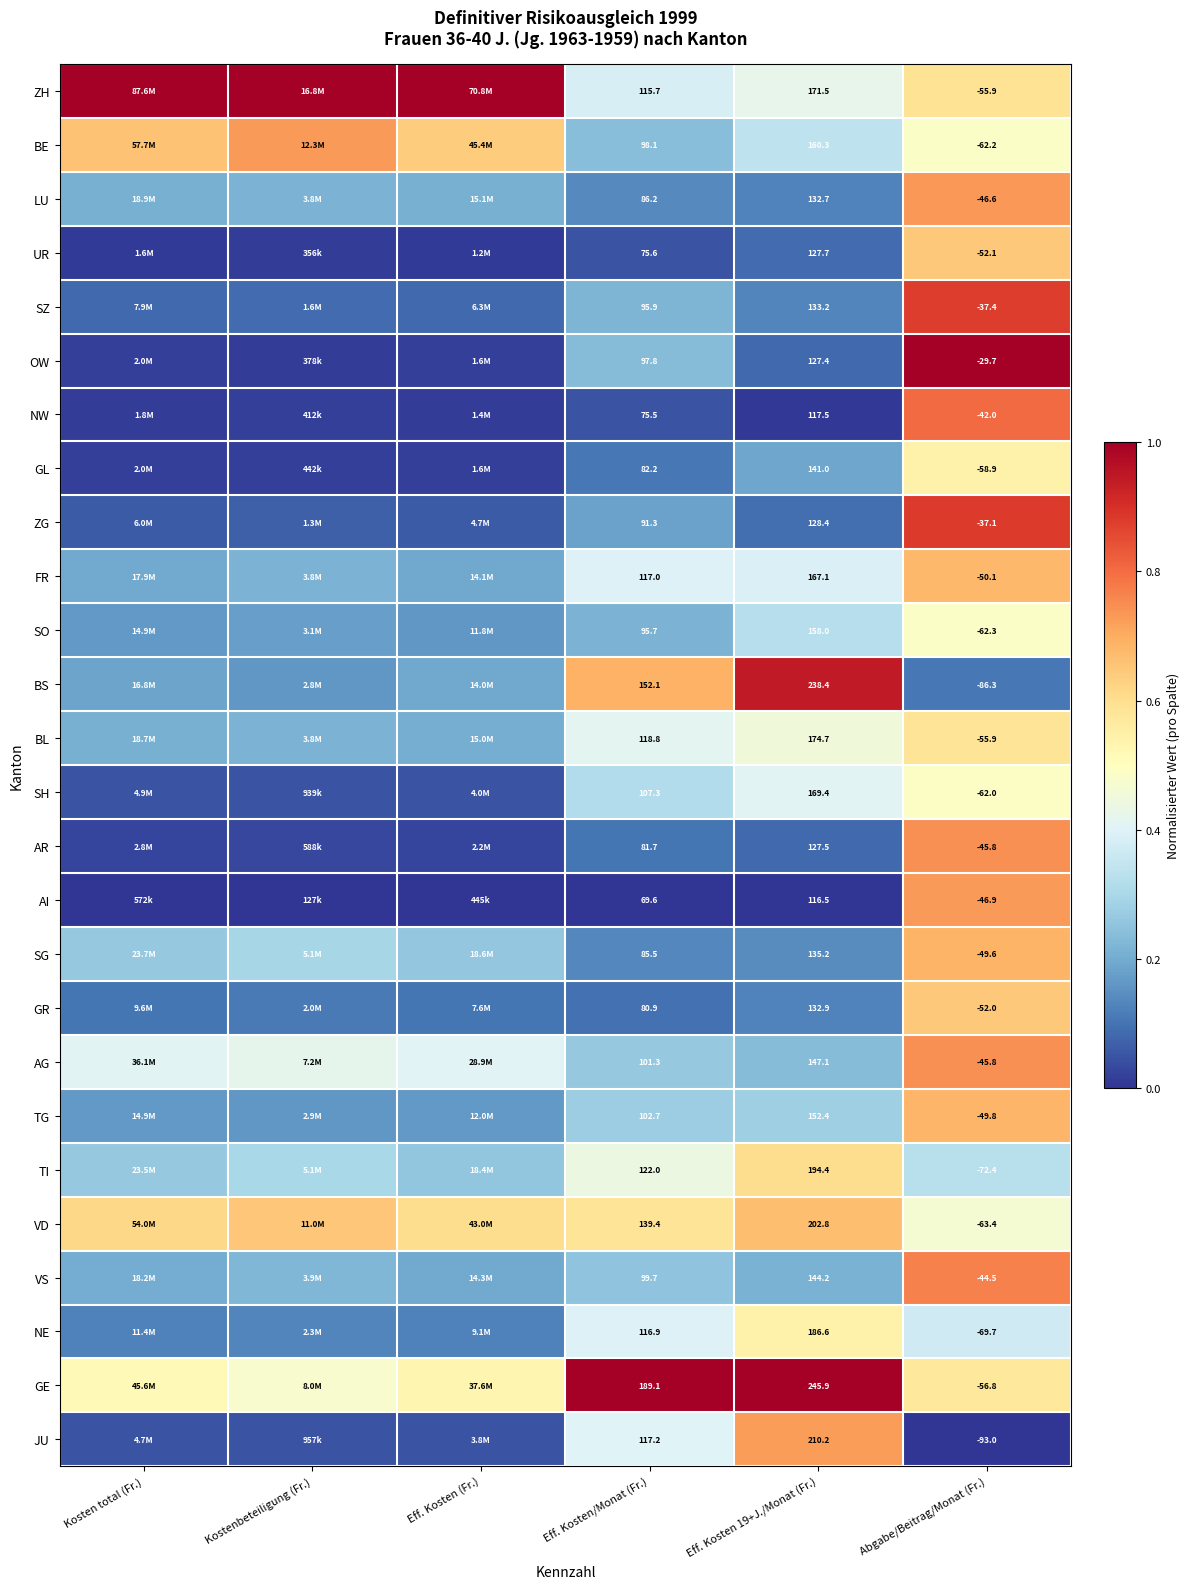

At which category does the chart reach its peak across all series?

Kosten total (Fr.)